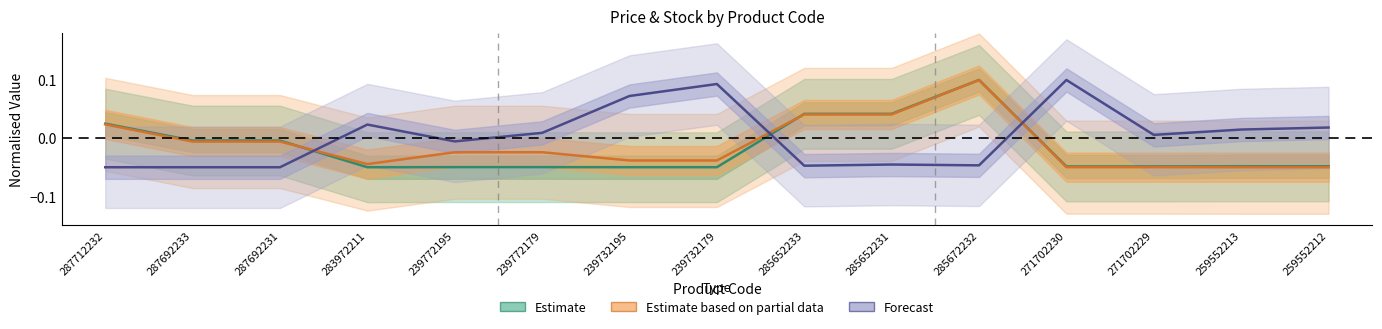

At which label does Estimate based on partial data reach its minimum?

259552213